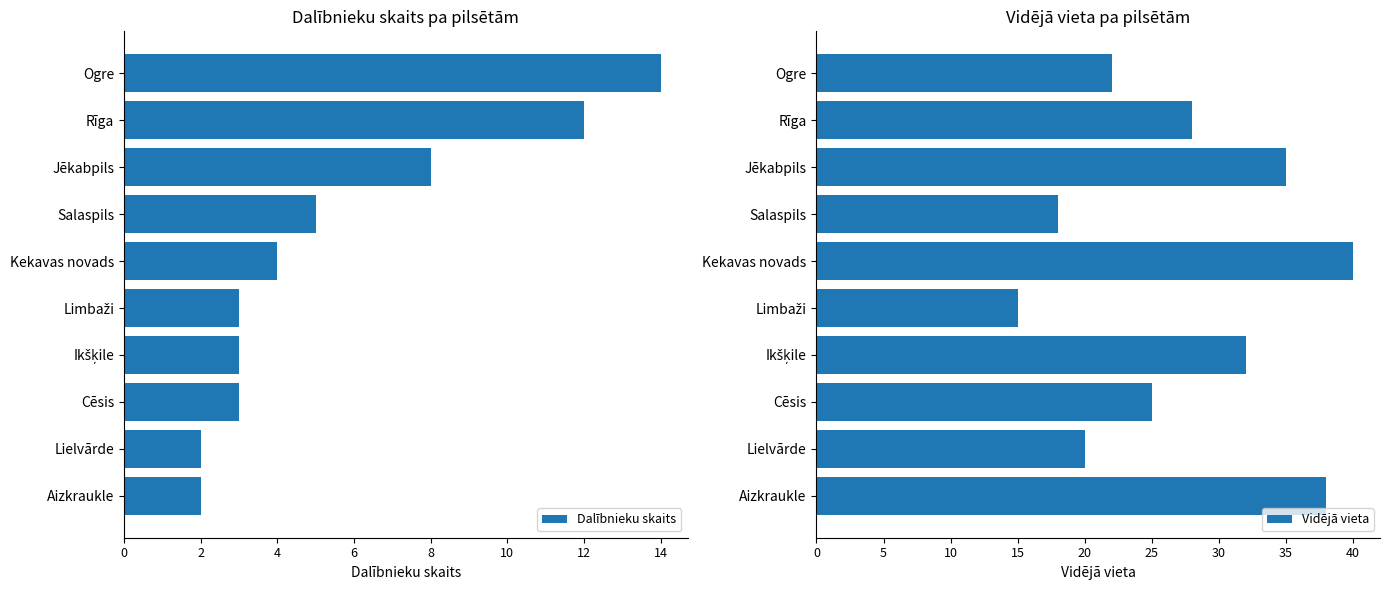

The Dalībnieku skaits series shows 2 at Salaspils. True or false?

False